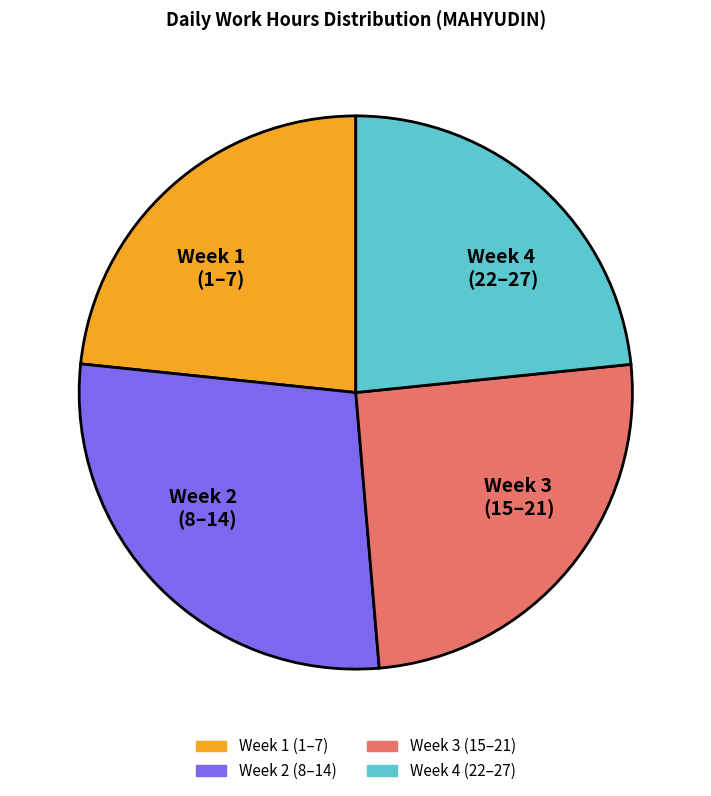

How many segments does this pie chart have?

4